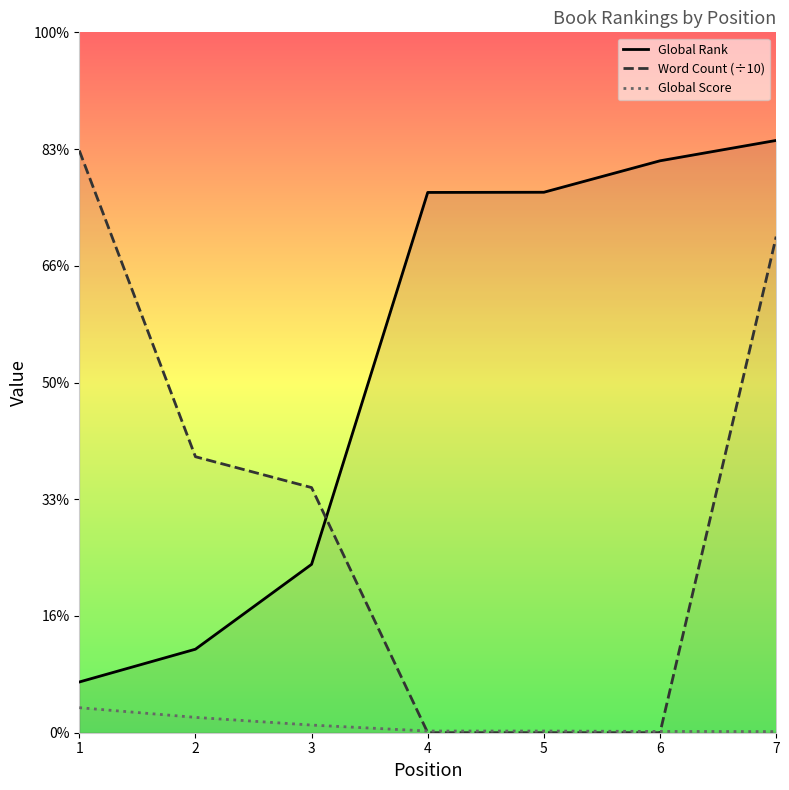

What is the value of the Global Score point at the 3rd from the left?

131